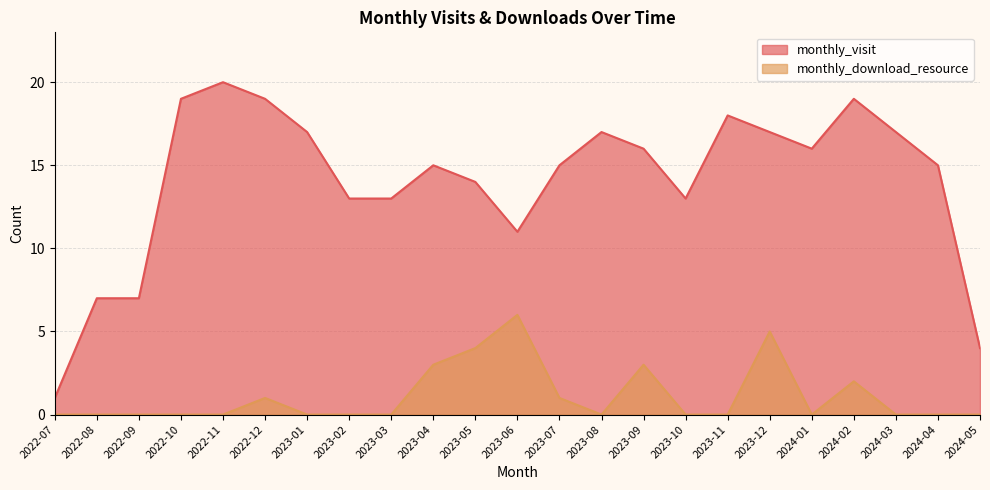

Where is the first local minimum for monthly_visit?

2023-06